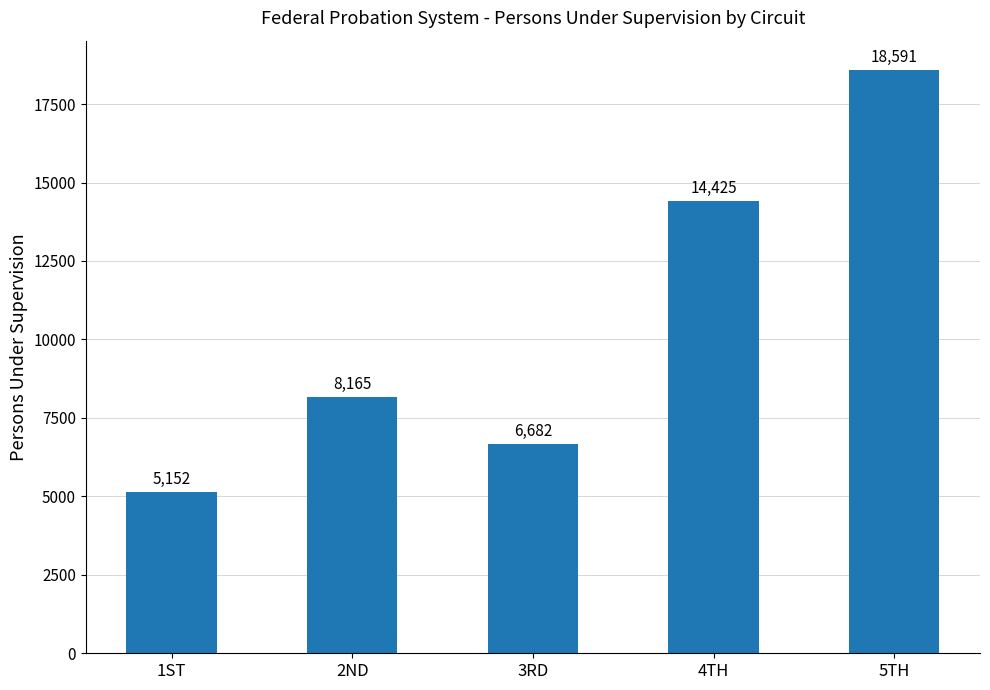

Between 3RD and 5TH, which is larger?

5TH